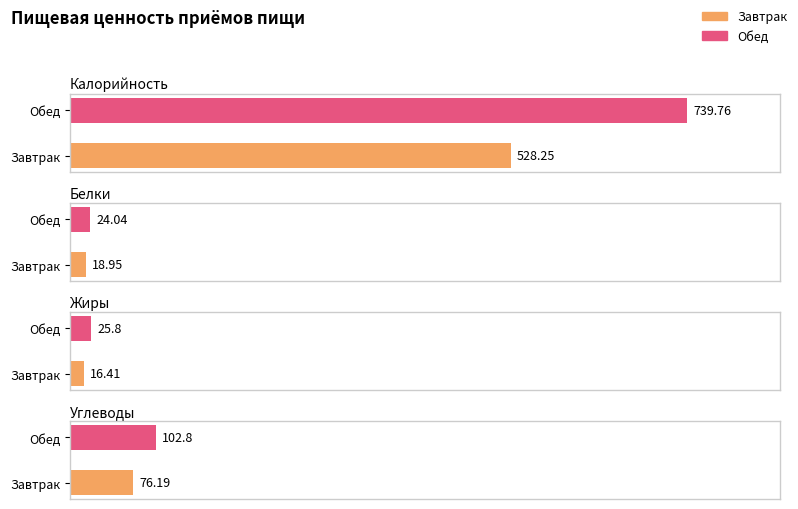

What is the spread (max minus min) of values at Завтрак?

511.8